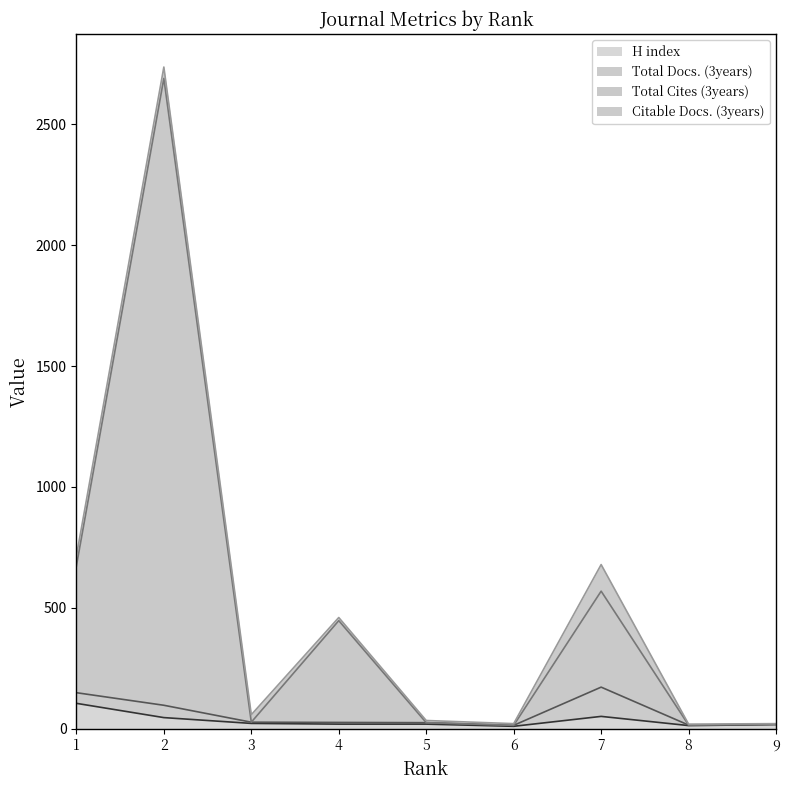

Which category has the highest value in the H index series?

1